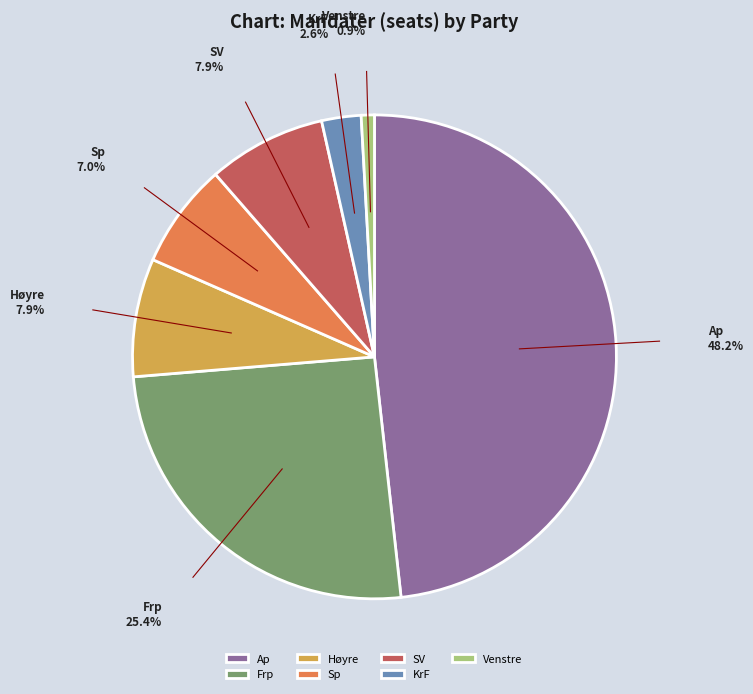

Between Frp and Ap, which is larger?

Ap